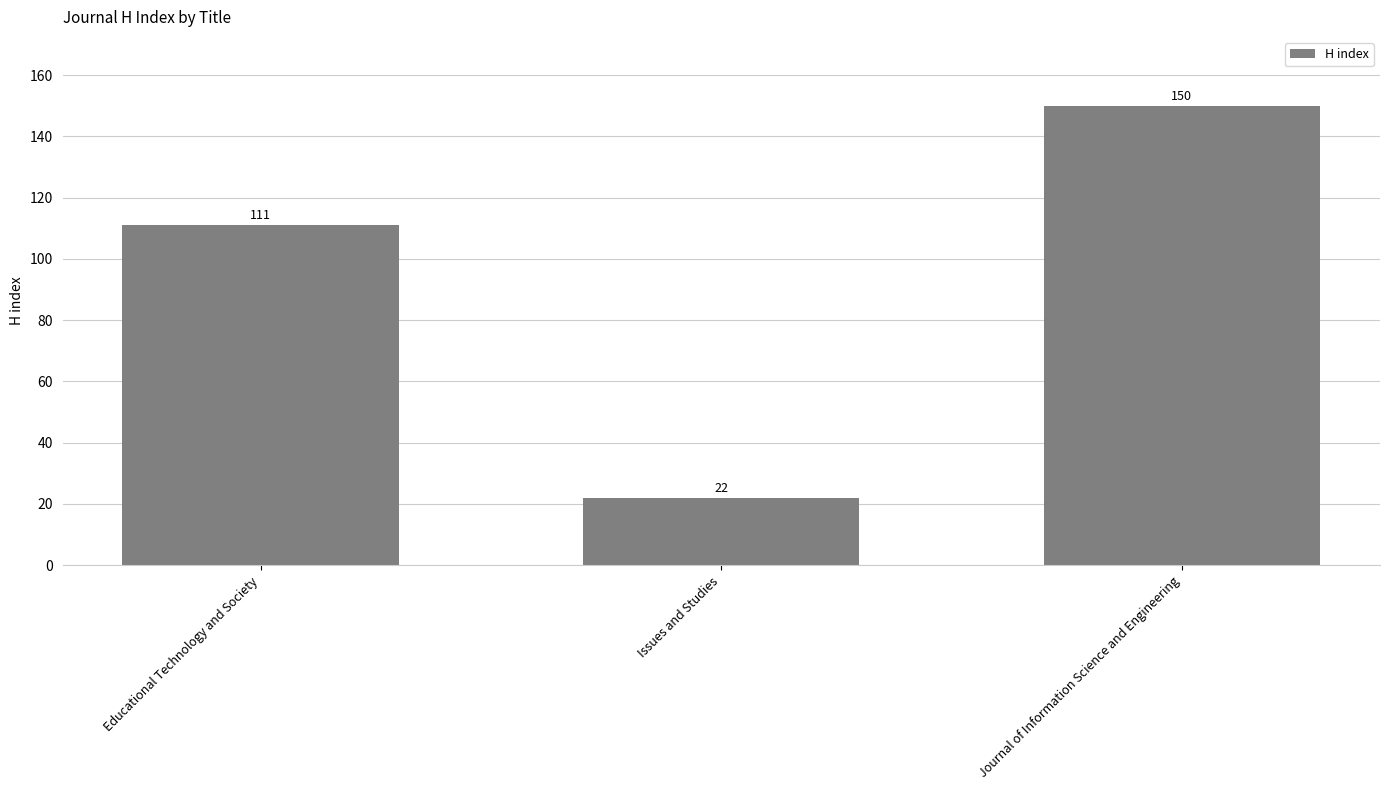

True or false: the data shows 5 at Issues and Studies.

False